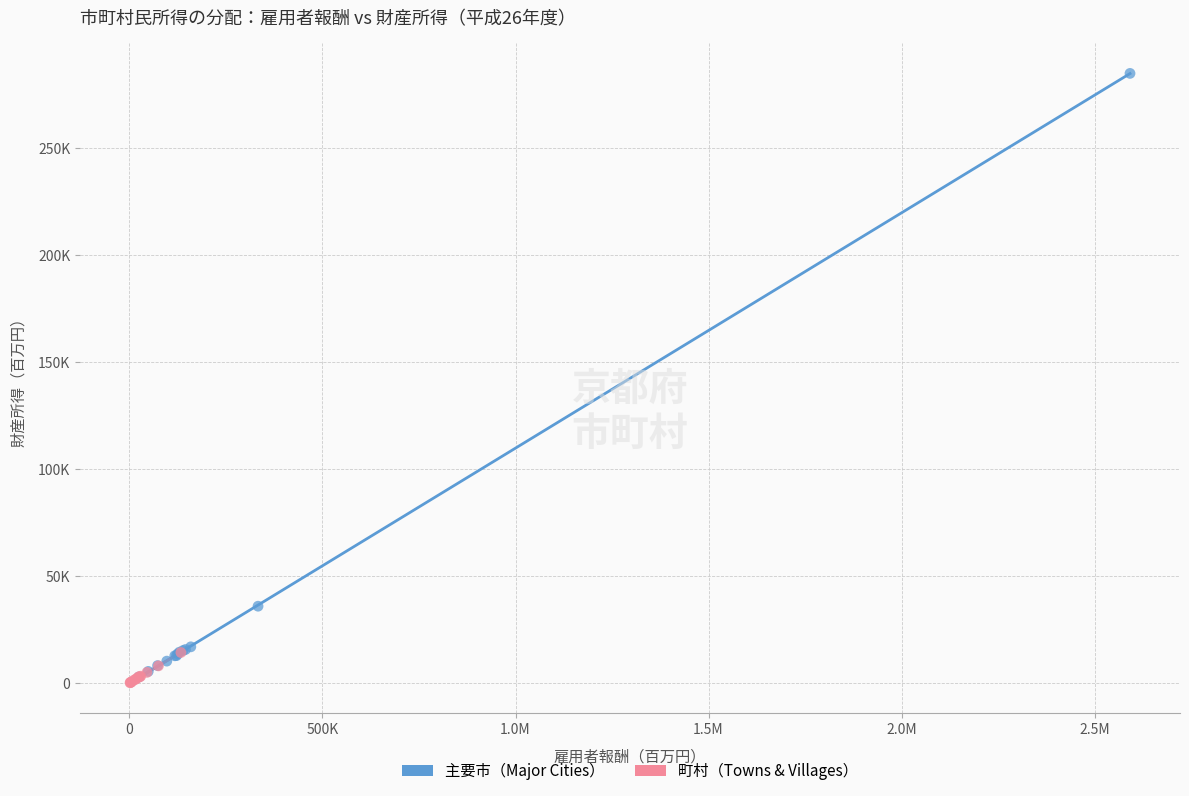

Which series reaches the minimum Y coordinate?

町村（Towns & Villages）